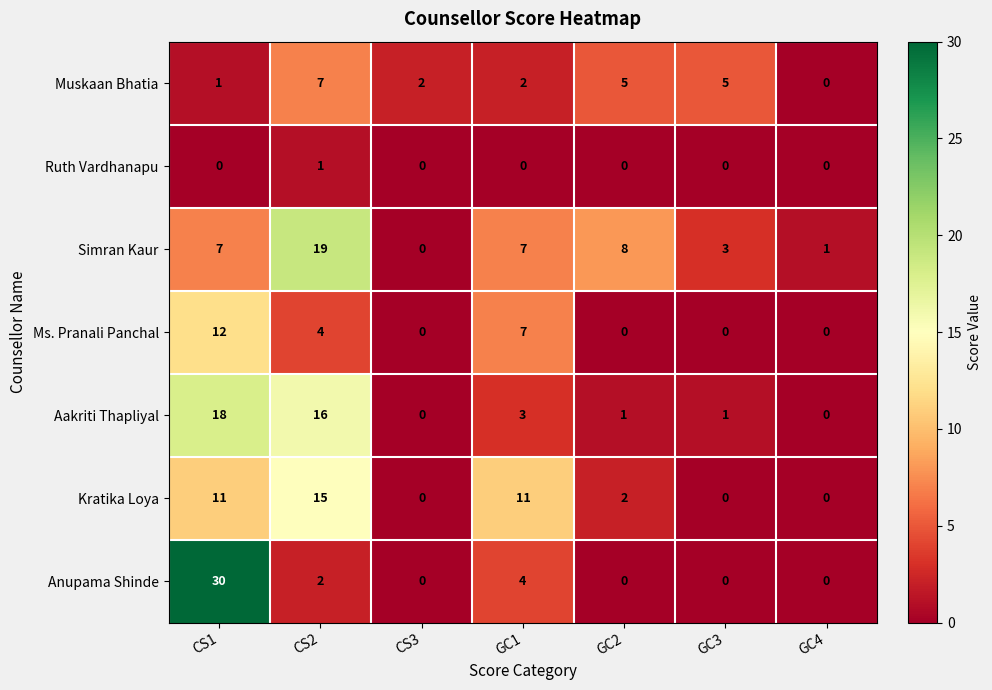

Rank the series by their maximum value, from highest to lowest.

Anupama Shinde, Simran Kaur, Aakriti Thapliyal, Kratika Loya, Ms. Pranali Panchal, Muskaan Bhatia, Ruth Vardhanapu